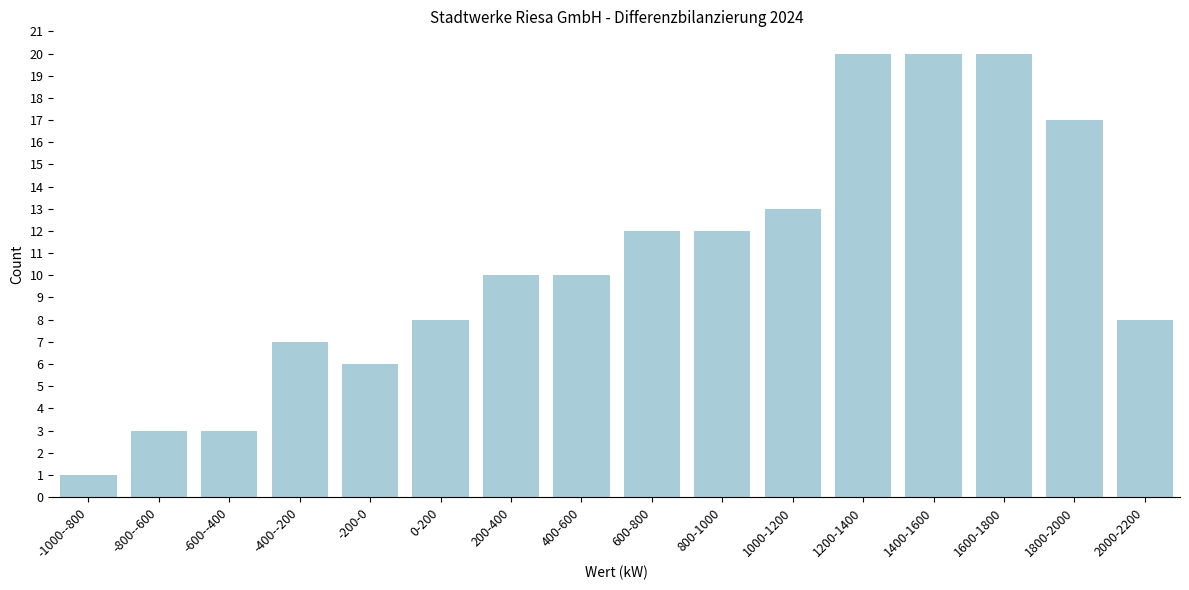

Reading left to right, transcribe all the data shown in this chart.

-1000--800=1	-800--600=3	-600--400=3	-400--200=7	-200-0=6	0-200=8	200-400=10	400-600=10	600-800=12	800-1000=12	1000-1200=13	1200-1400=20	1400-1600=20	1600-1800=20	1800-2000=17	2000-2200=8